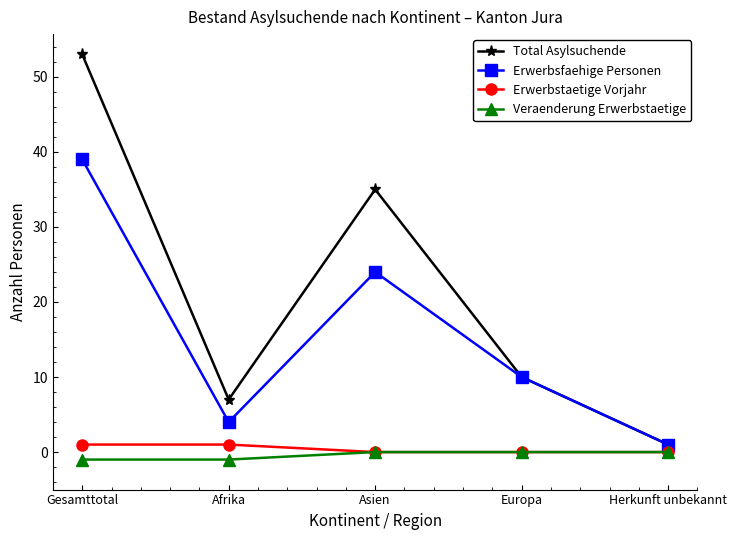

Does the chart display data point markers on the line(s)?

Yes